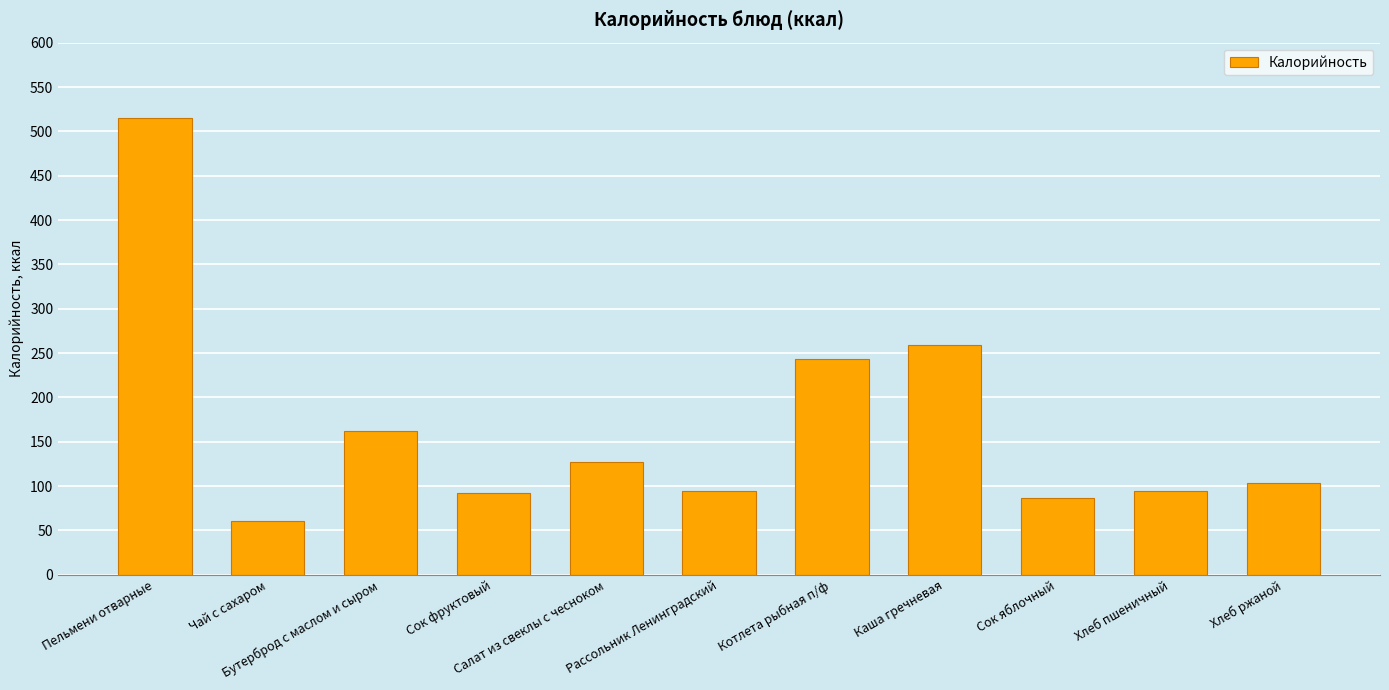

What is the change in value from Салат из свеклы с чесноком to Хлеб ржаной?

-23